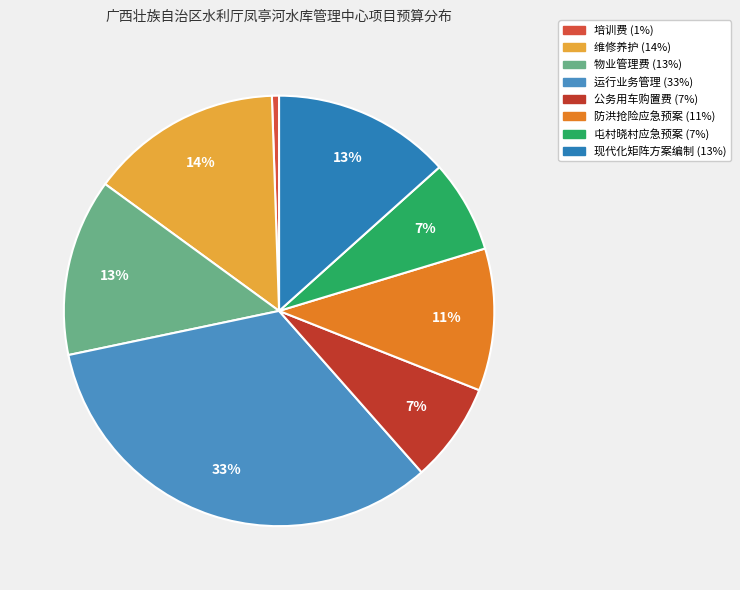

Which category has the biggest portion of the pie?

凤亭河水库运行业务管理